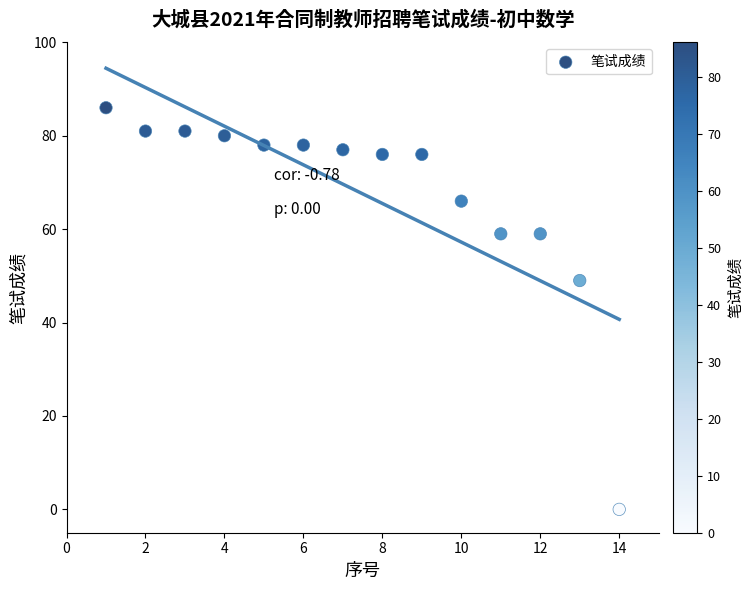

What is the range of X values (max minus min)?

13